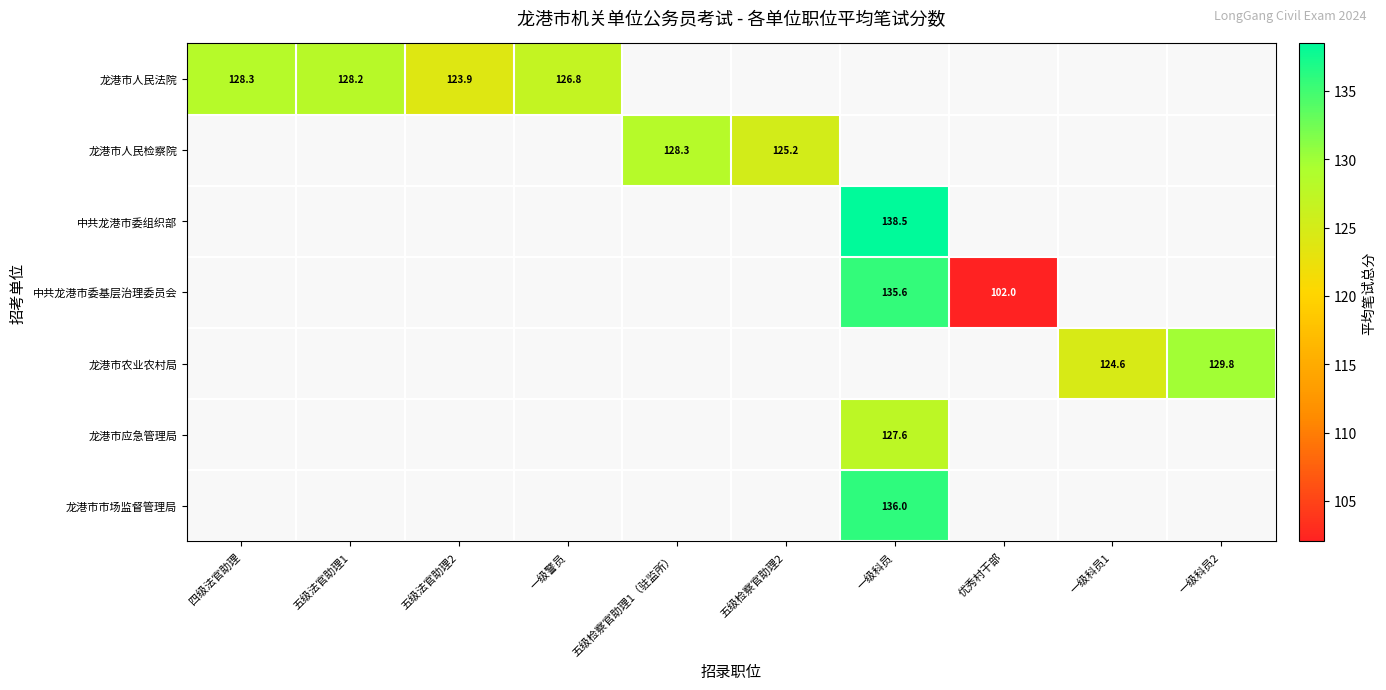

Is the value of 中共龙港市委基层治理委员会 at 一级科员 greater than the value of 龙港市人民法院 at 五级法官助理1?

Yes